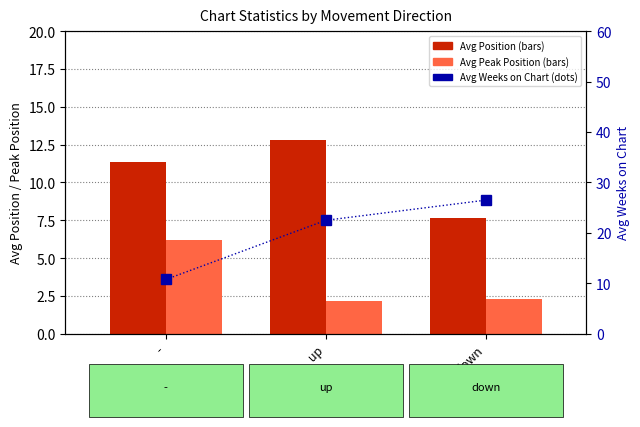

List the series in order of their peak value, lowest first.

Avg Peak Position, Avg Position, Avg Weeks on Chart